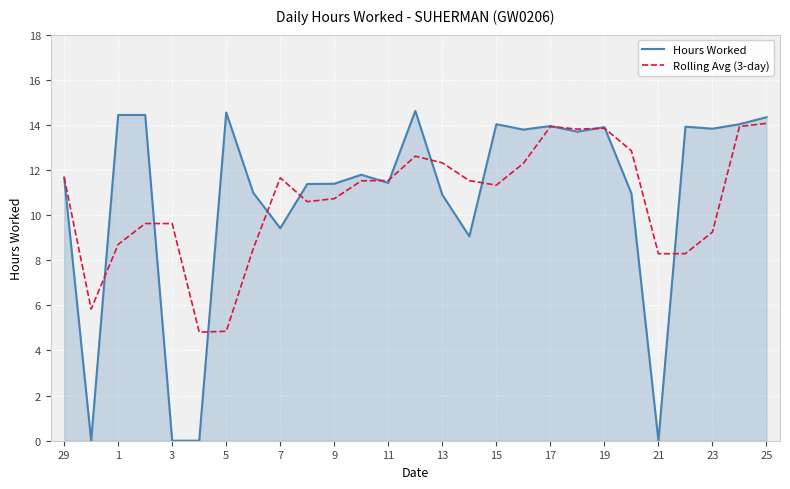

What is the greatest value displayed?

14.6